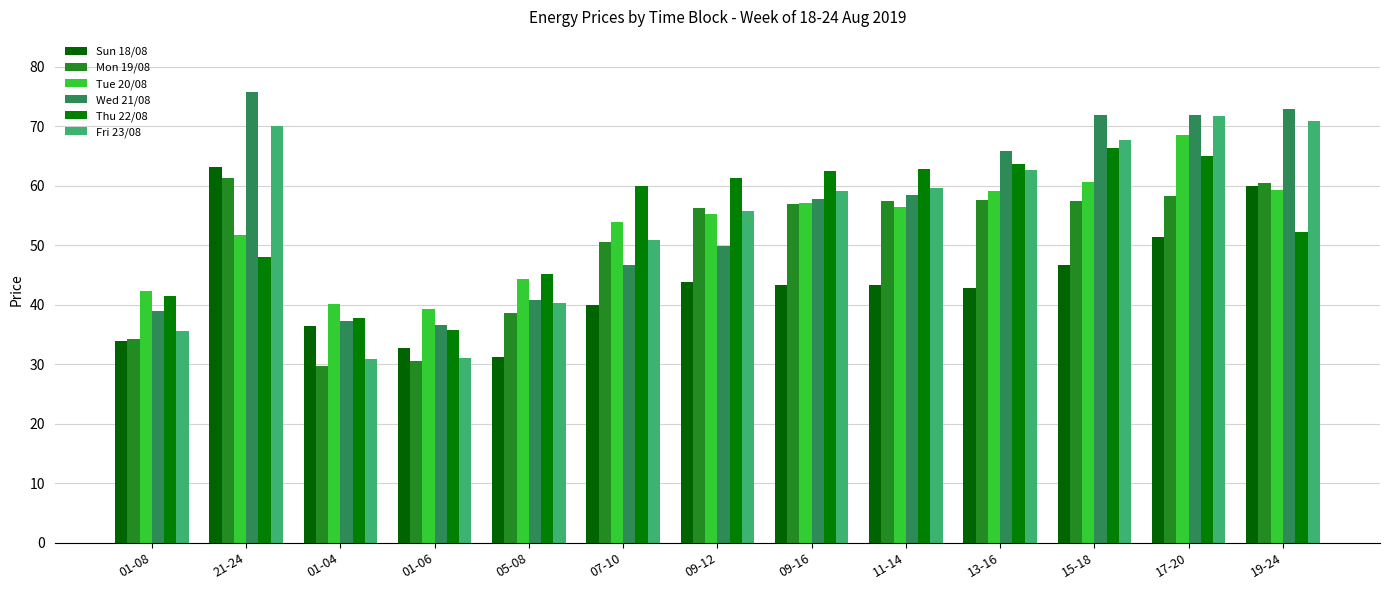

What is the difference between the maximum and minimum values in the Wed 21/08 series?

39.1